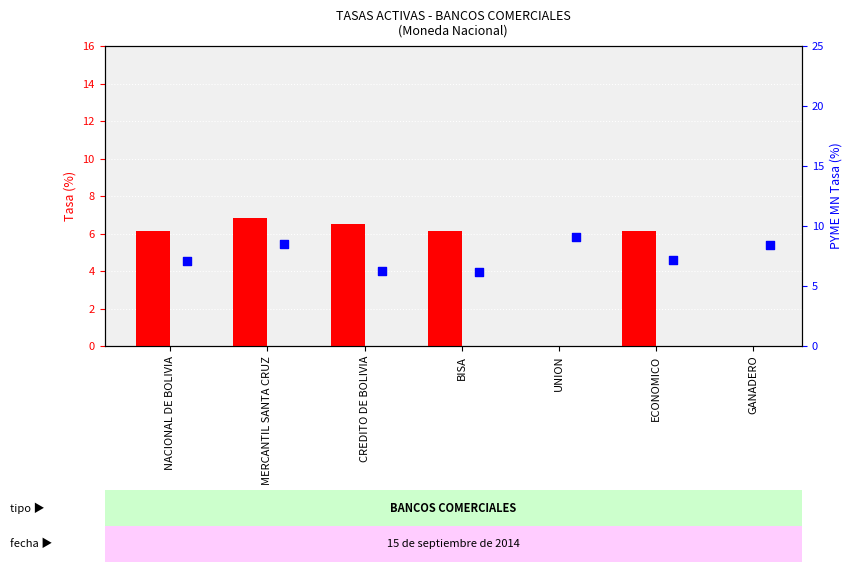

What is the total value across all series at MERCANTIL SANTA CRUZ?

15.3